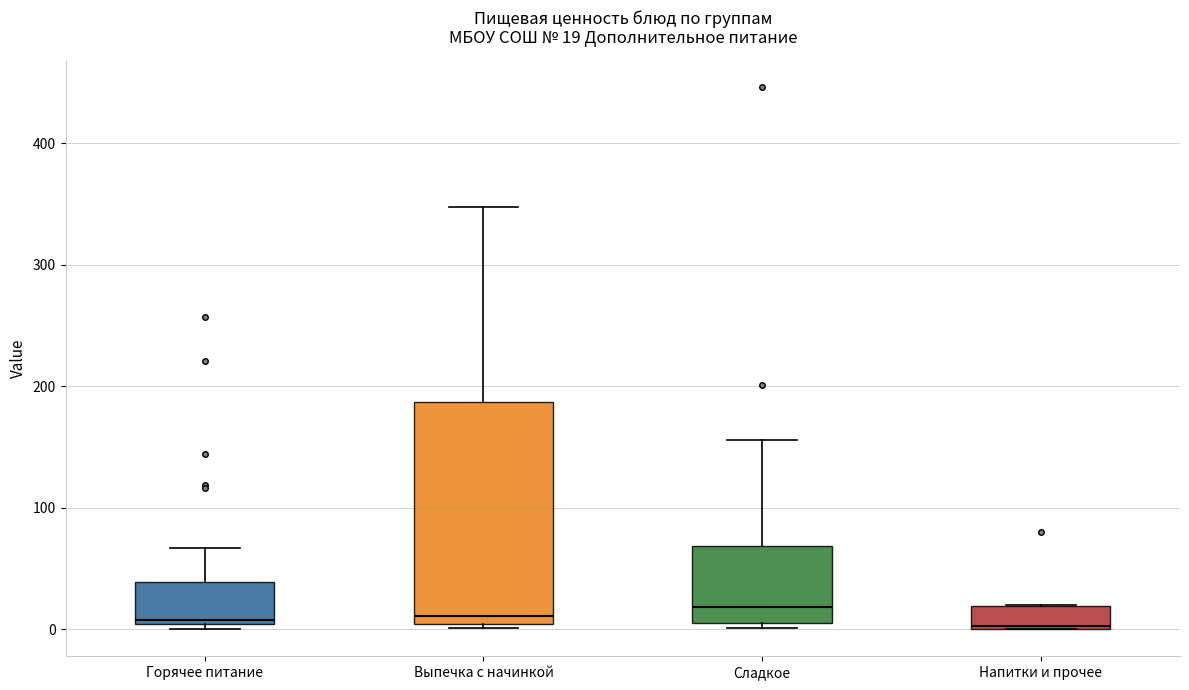

Which box is the tallest, from its lower edge to its upper edge?

Выпечка с начинкой